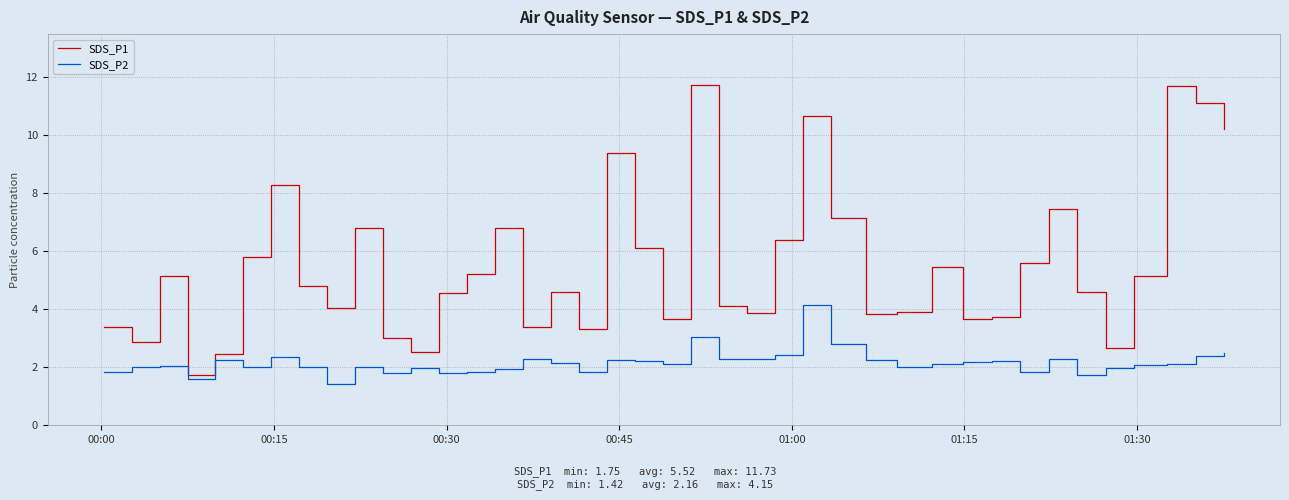

Which series has the largest total across all categories?

SDS_P1